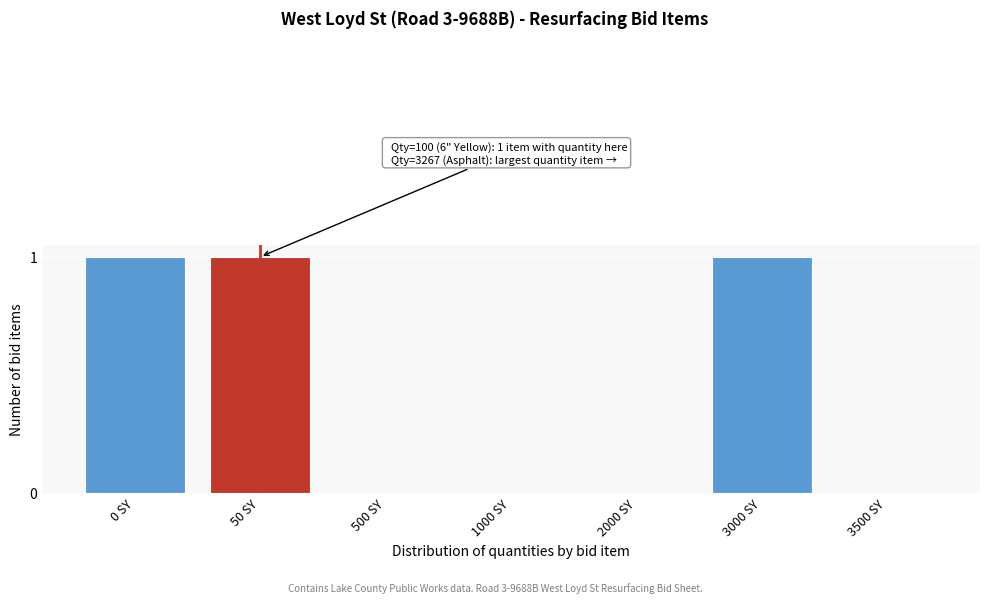

Reading left to right, what are all the values shown in this chart?

0 SY=1	50 SY=1	500 SY=0	1000 SY=0	2000 SY=0	3000 SY=1	3500 SY=0